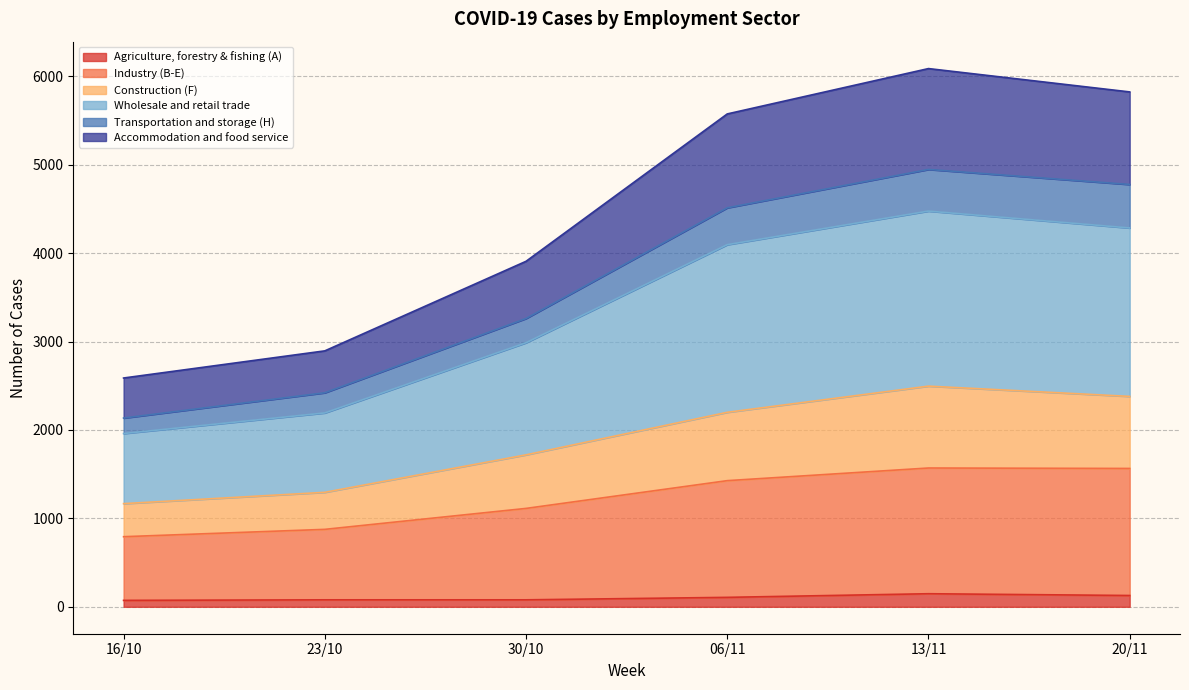

True or false: Wholesale and retail trade and Industry (B-E) cross at least once.

False